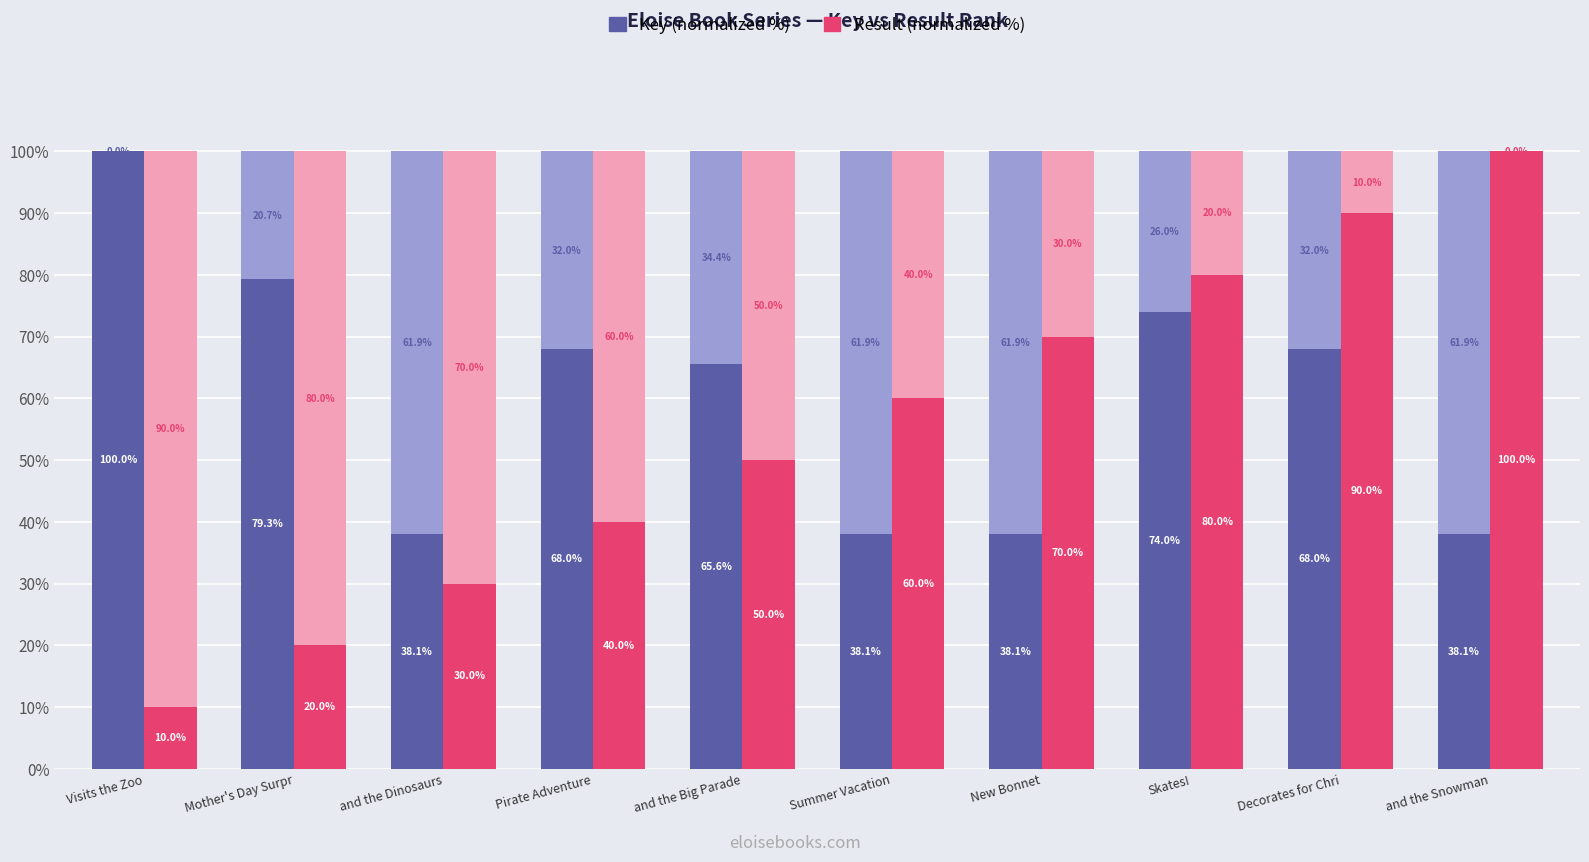

Are the bars grouped side by side (vs. stacked)?

Yes